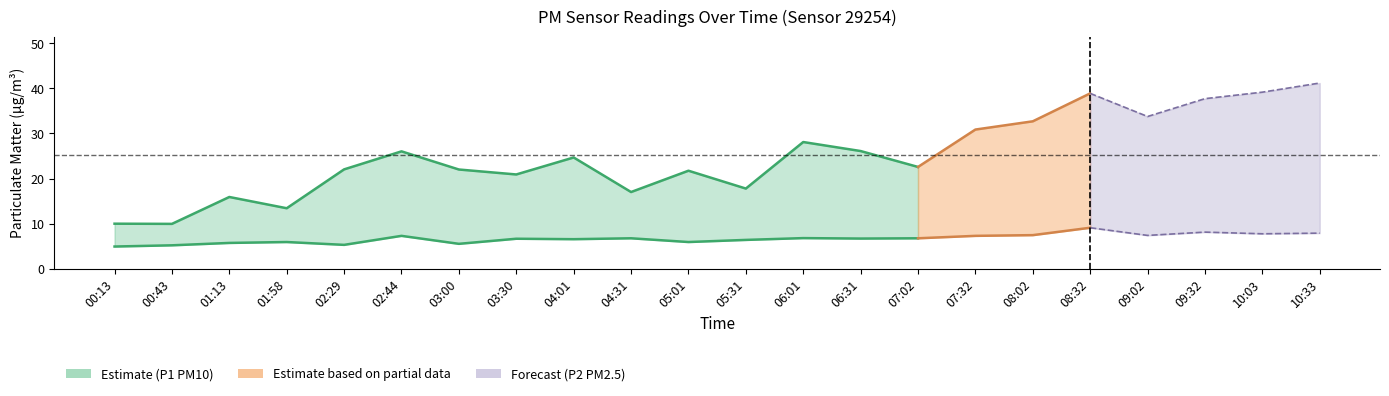

The value of P2 at 00:13 is 6.7. True or false?

False